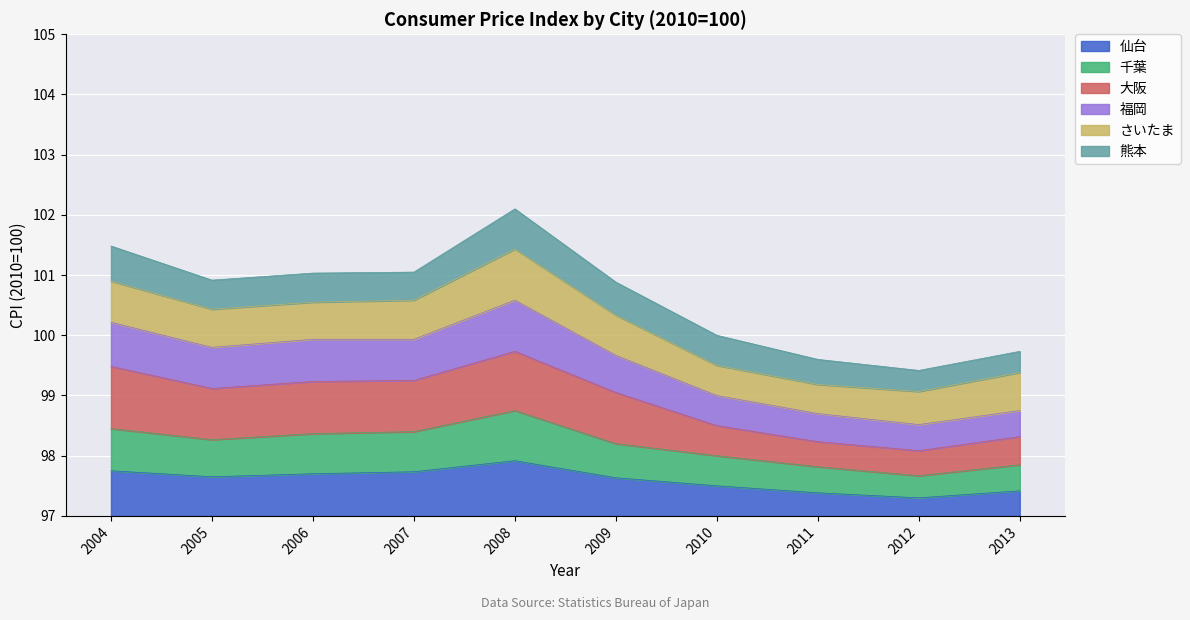

What is the maximum value for 仙台?

0.9